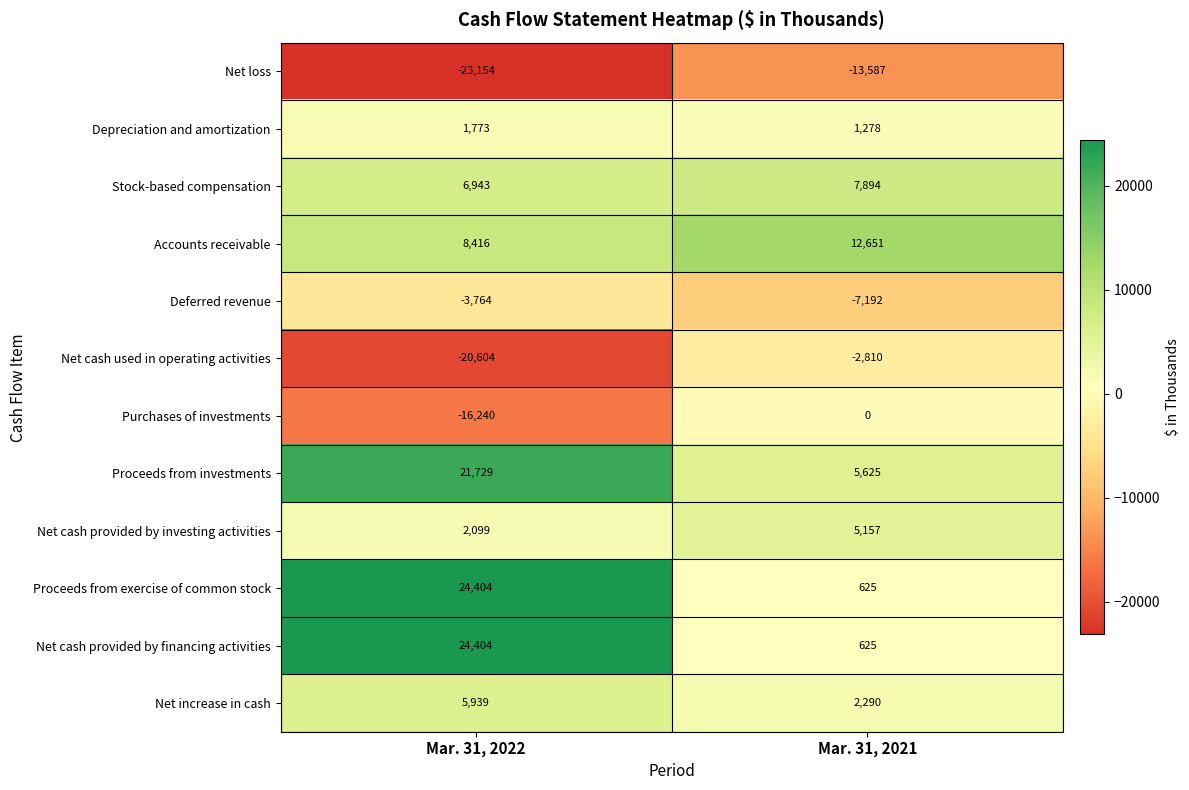

What is the average value of the Net loss series?

-18370